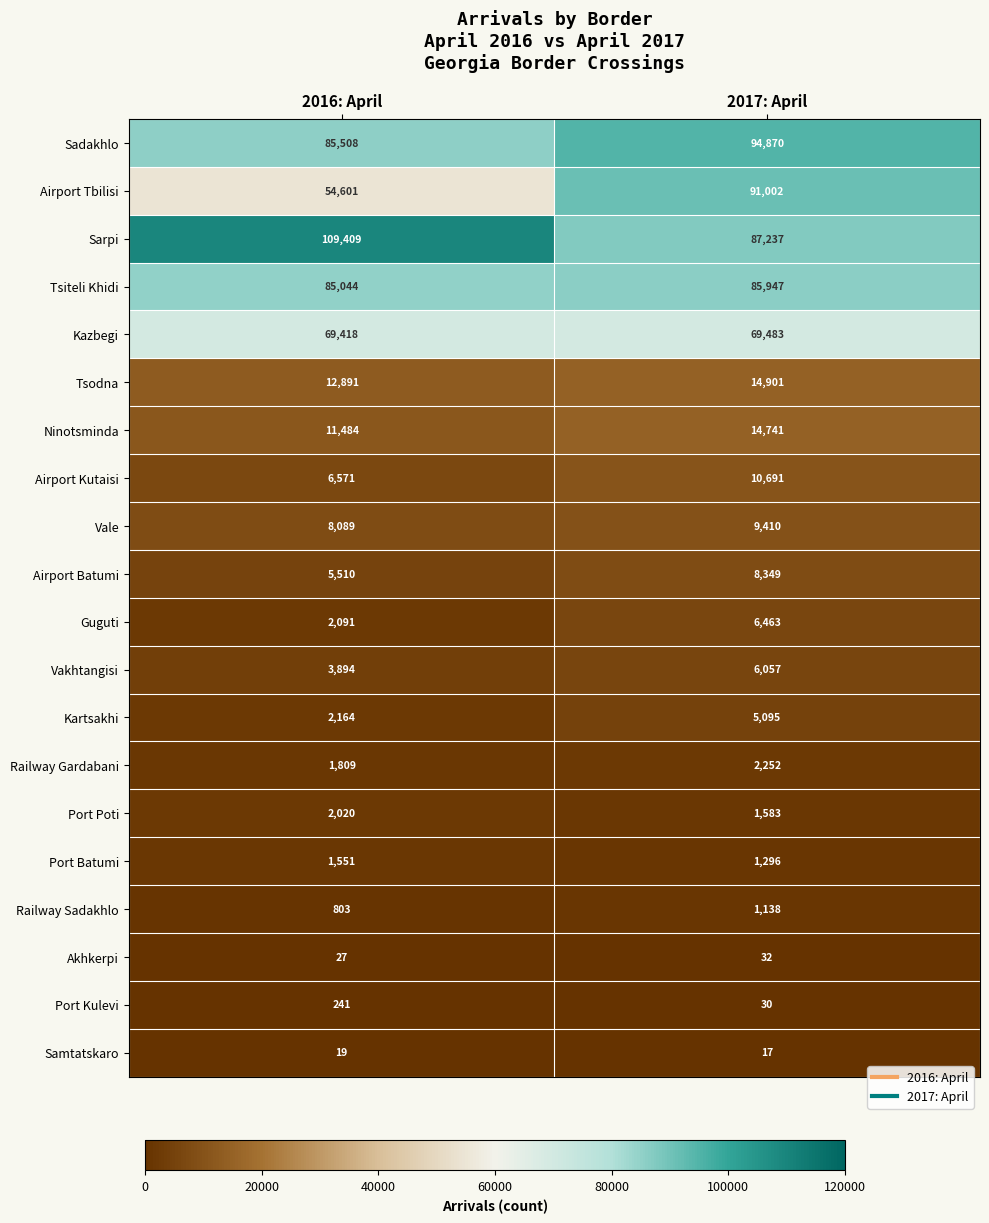

At which category is the sum across all series the highest?

2017: April